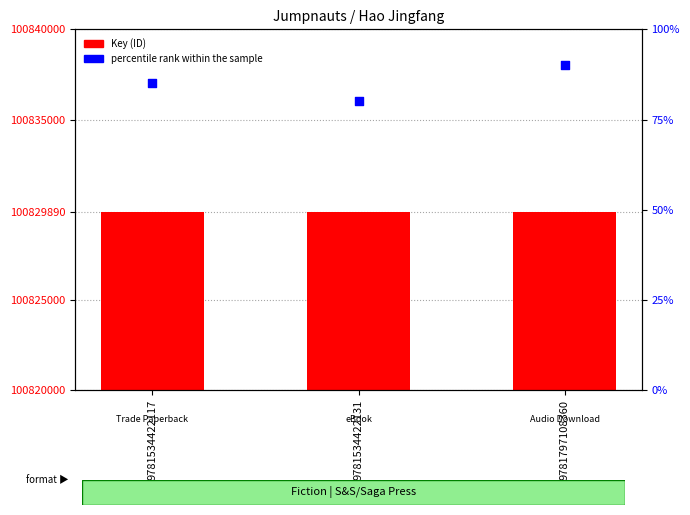

At how many categories does at least one series exceed 76012854?

3